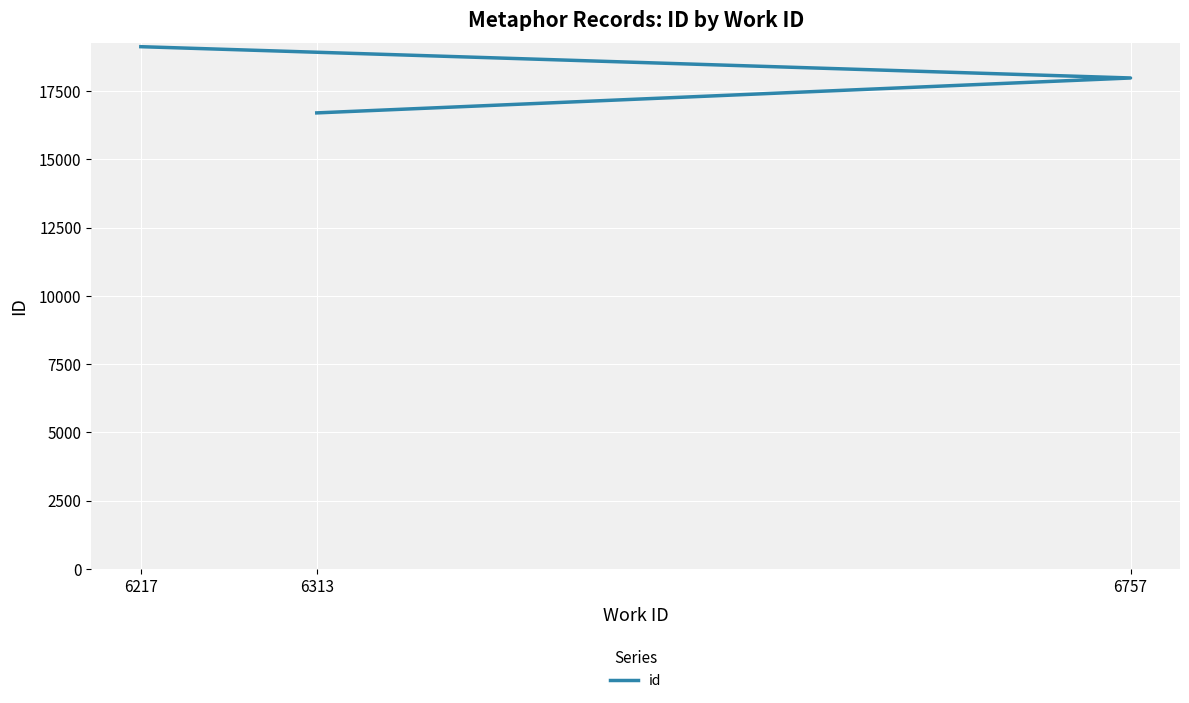

Is this an area chart (filled region under the line)?

No